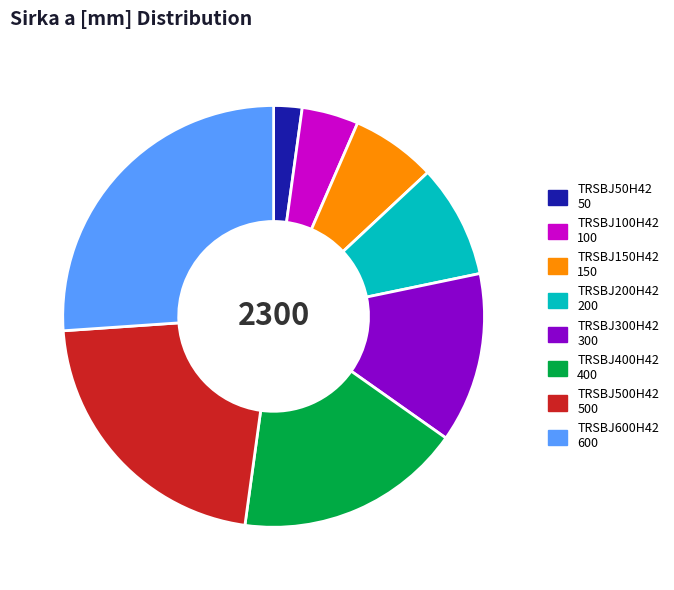

True or false: TRSBJ50H42 accounts for 2% of the total.

True